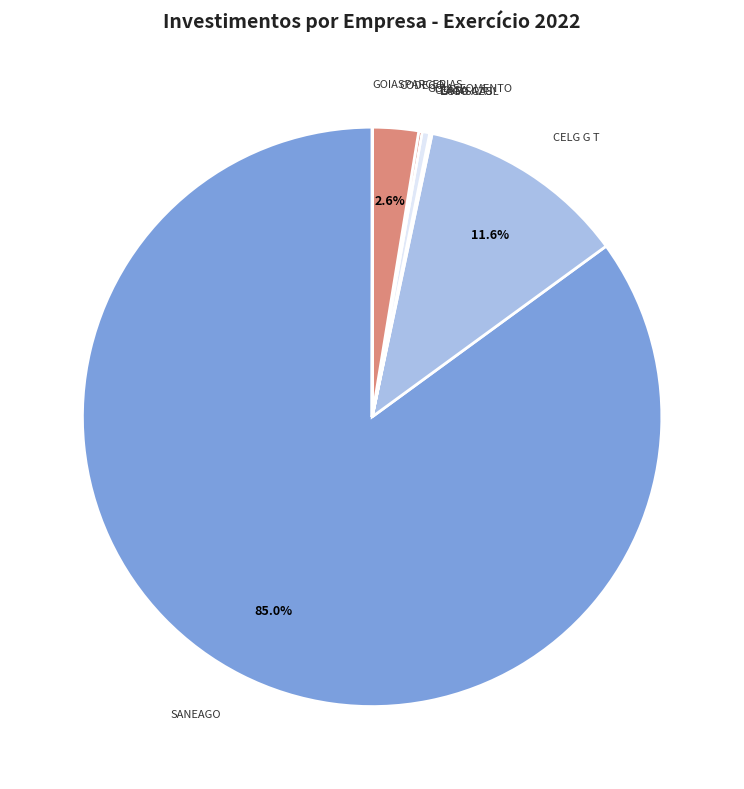

What portion of the pie excludes CELG G T?

88.4%